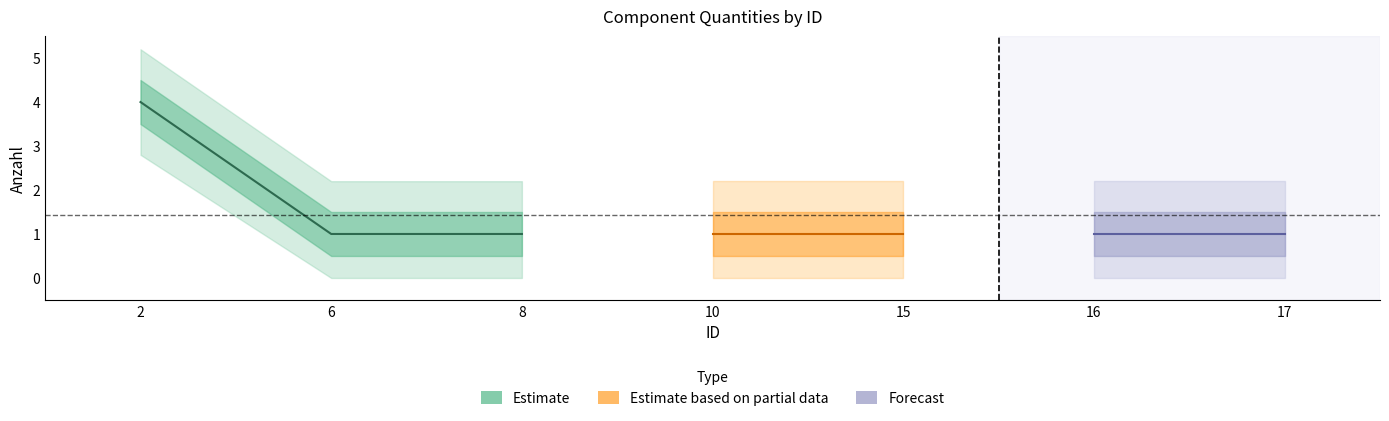

Rank the categories by value from highest to lowest.

2, 6, 8, 10, 15, 16, 17